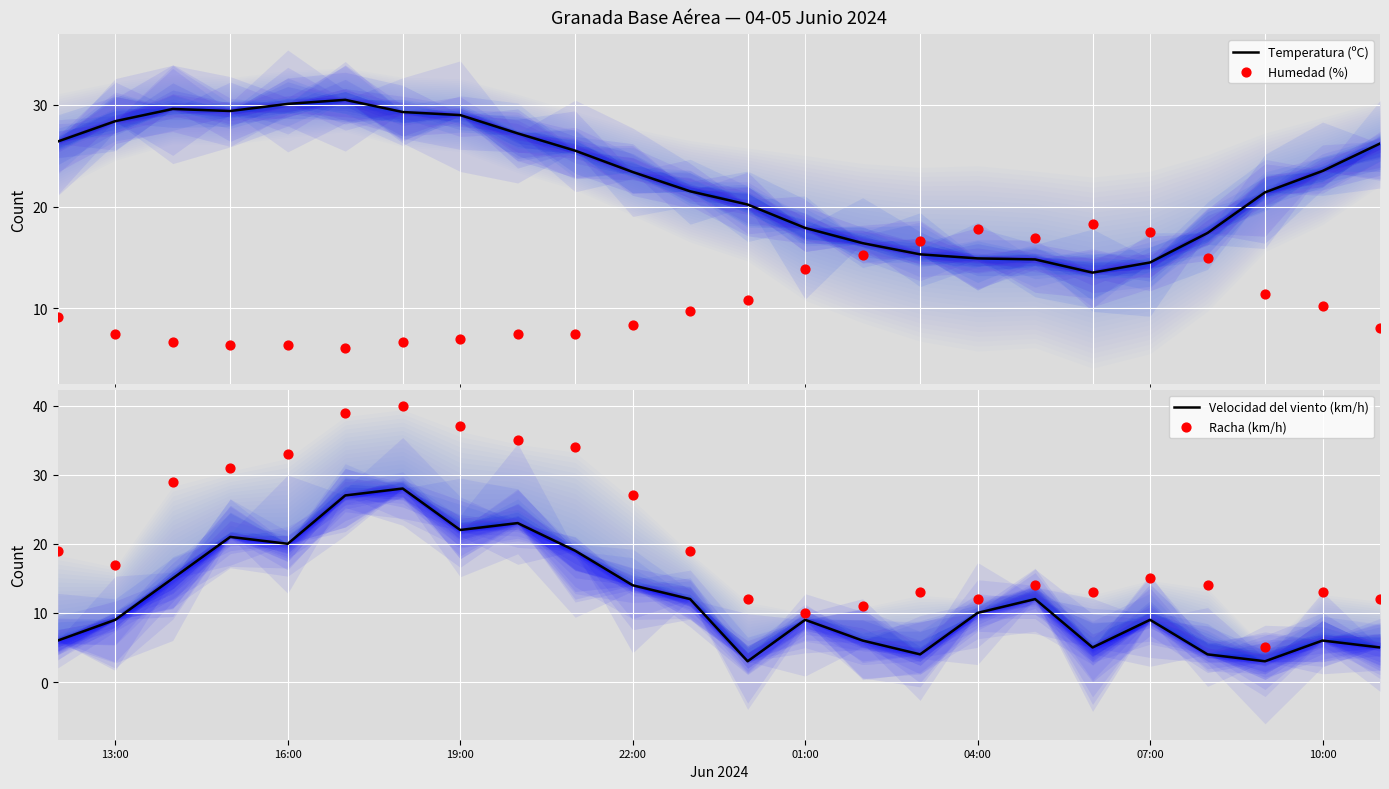

Which series has the largest total across all categories?

Temperatura (ºC)